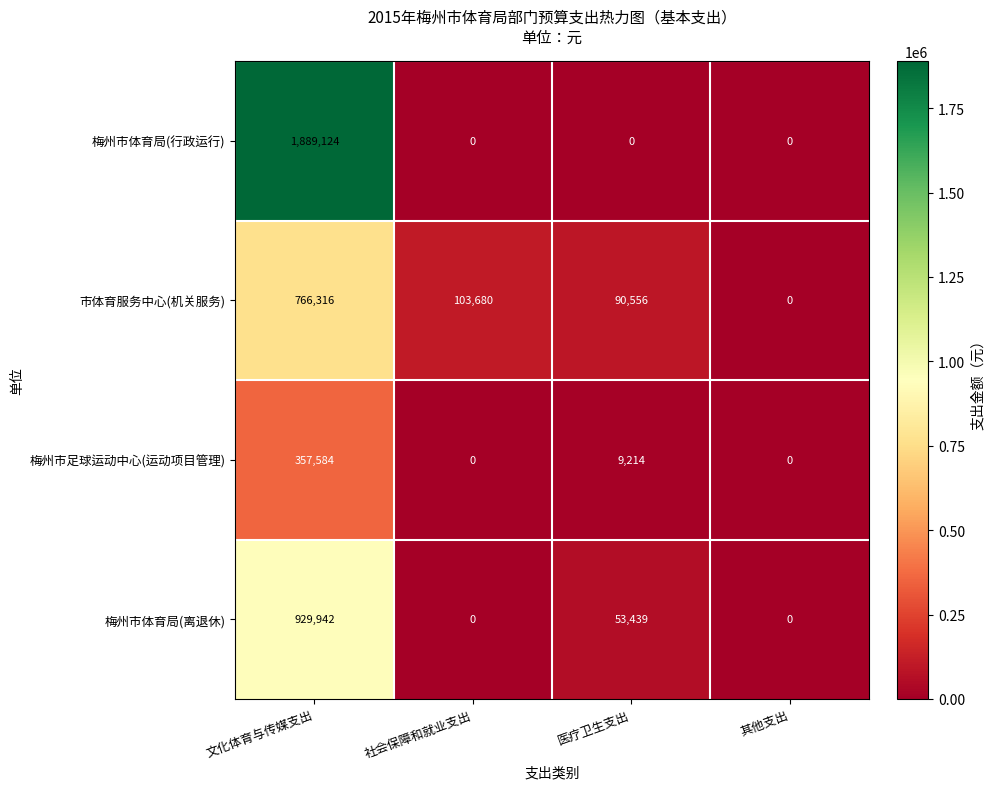

Reading right to left, transcribe all the data shown in this chart.

梅州市体育局(行政运行): 0	0	0	1889124
市体育服务中心(机关服务): 0	90556	103680	766316
梅州市足球运动中心(运动项目管理): 0	9214	0	357584
梅州市体育局(离退休): 0	53439	0	929942